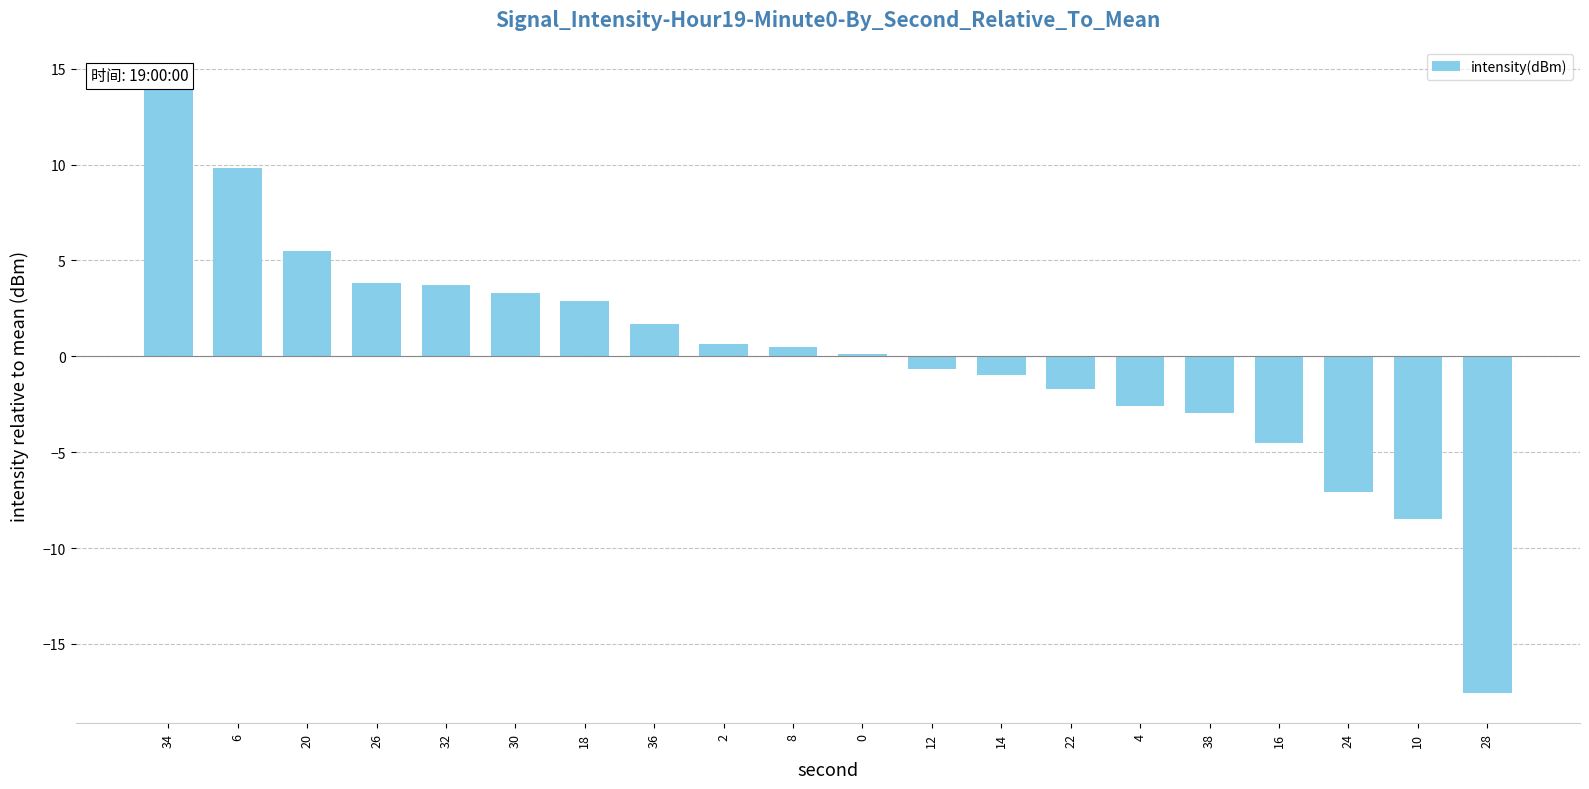

True or false: the data shows 4.2 at 34.

False